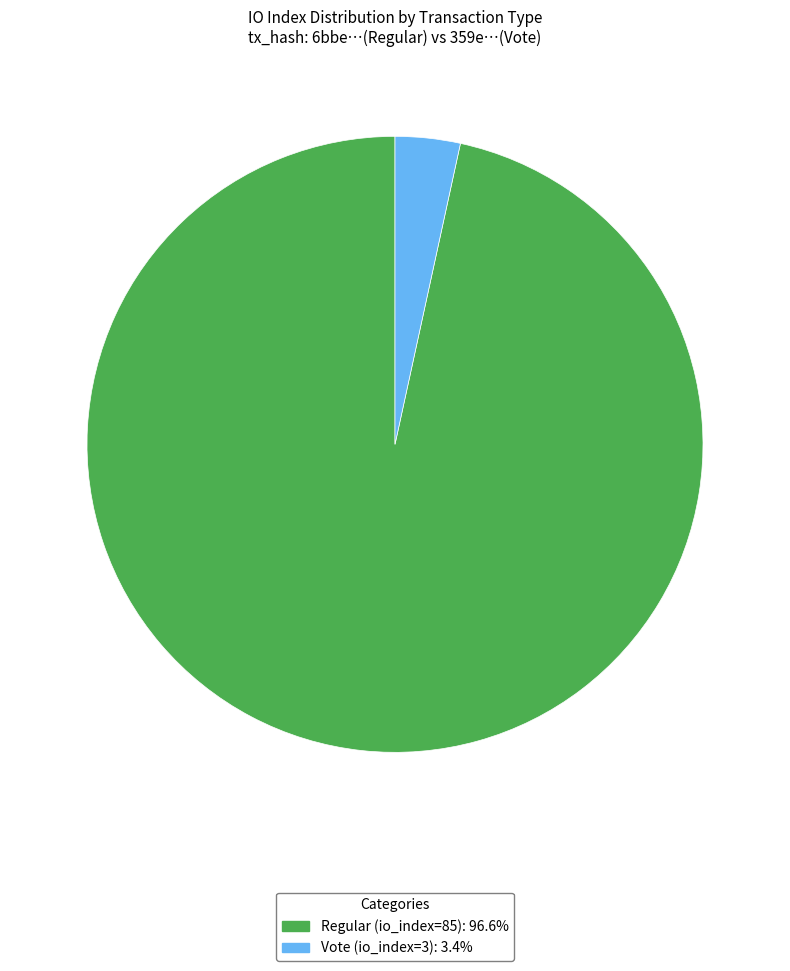

Which slice is the smallest?

Vote (io_index=3)